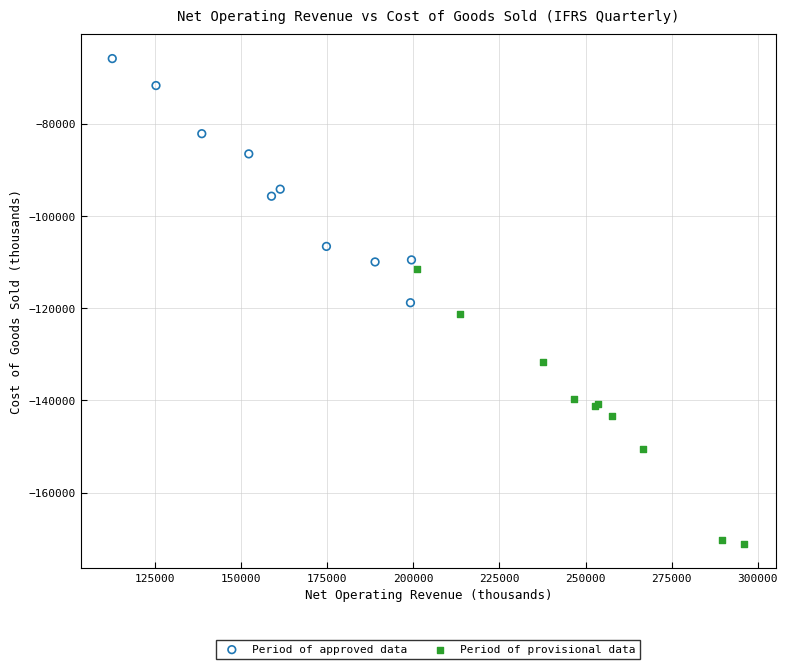

What are all the series names shown in the legend?

Period of approved data, Period of provisional data